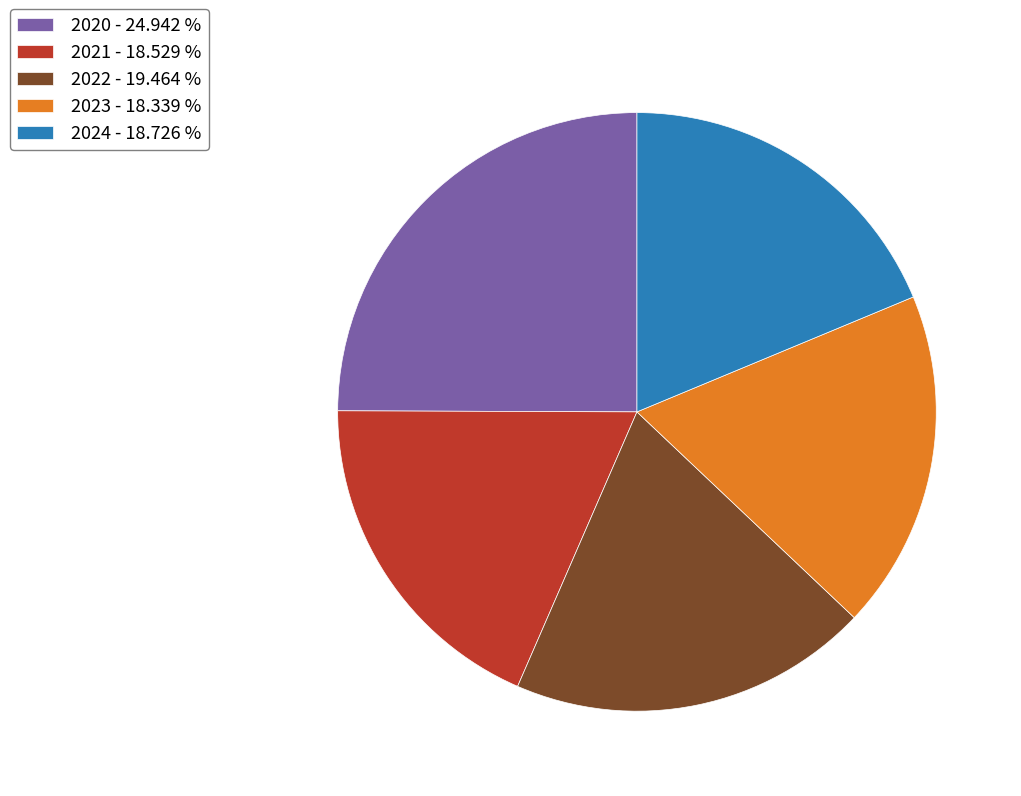

Count the number of slices in the pie.

5